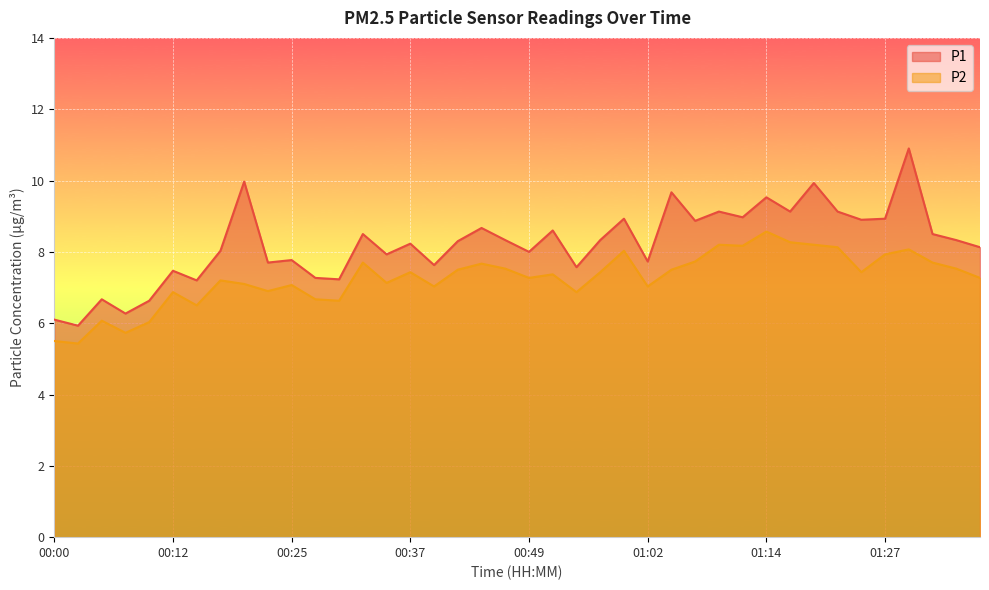

List the series in order of their peak value, highest first.

P1, P2